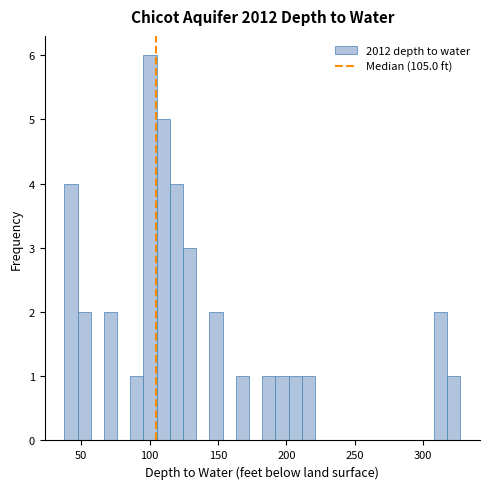

Read against the x-axis, roughly where is the centre of the tallest bar?

100